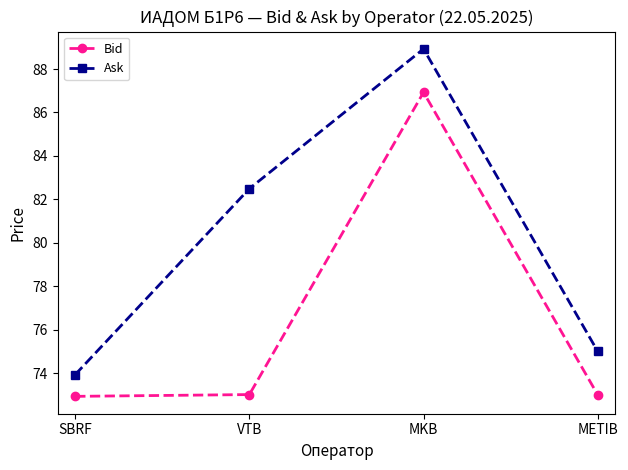

List the series in order of their overall mean, highest first.

Ask, Bid